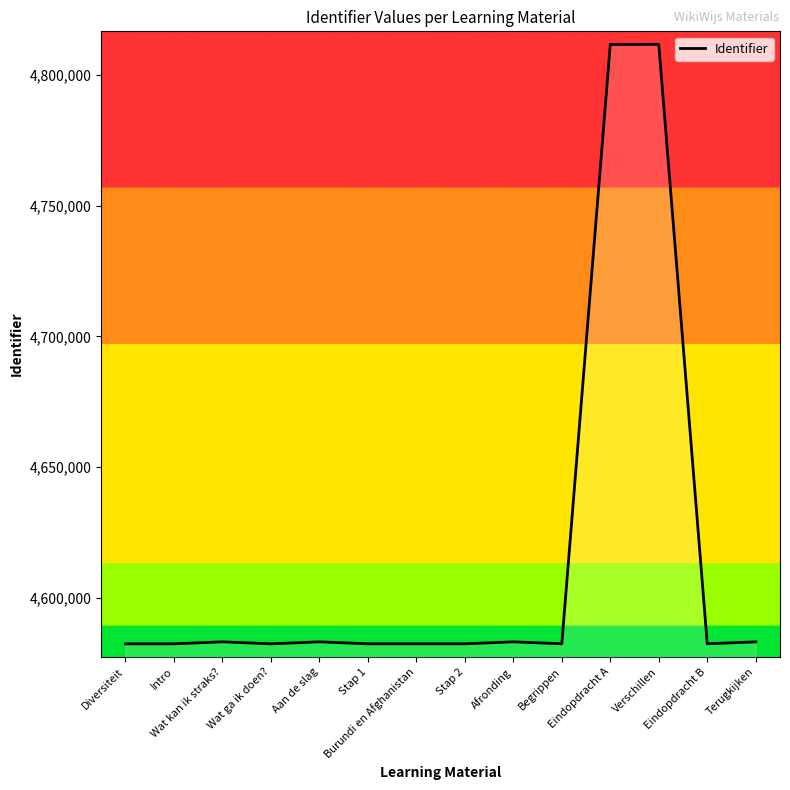

What is the difference between the maximum and minimum values?

229068